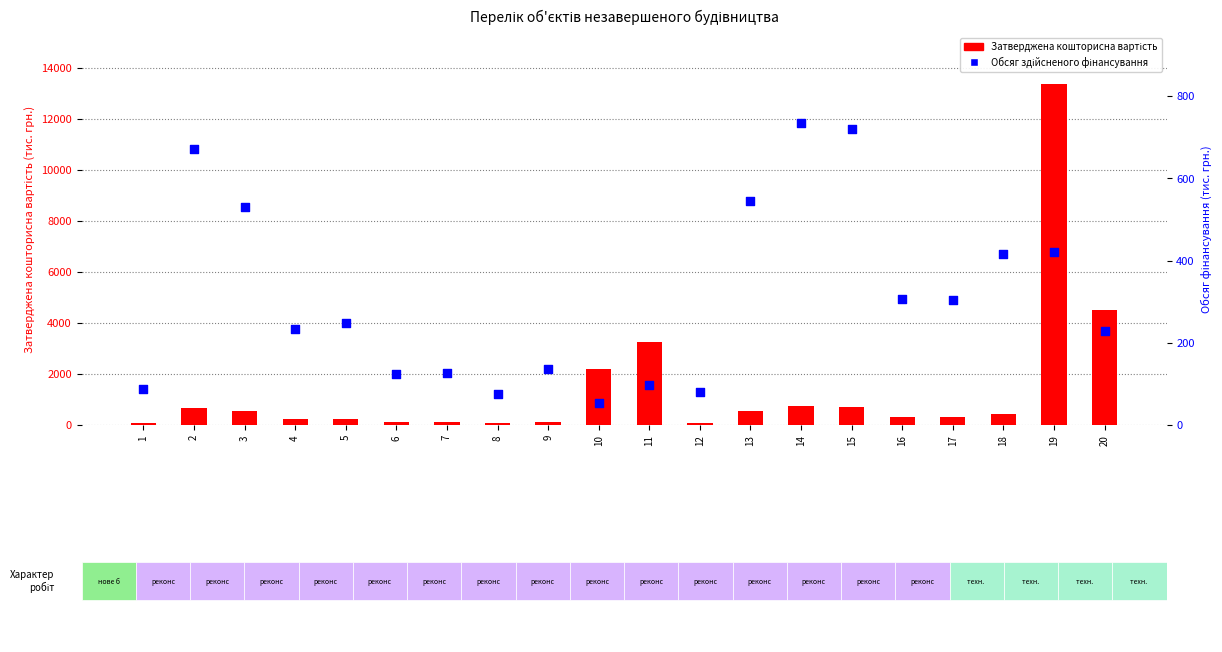

Which series has the widest spread of Y values?

Затверджена кошторисна вартість